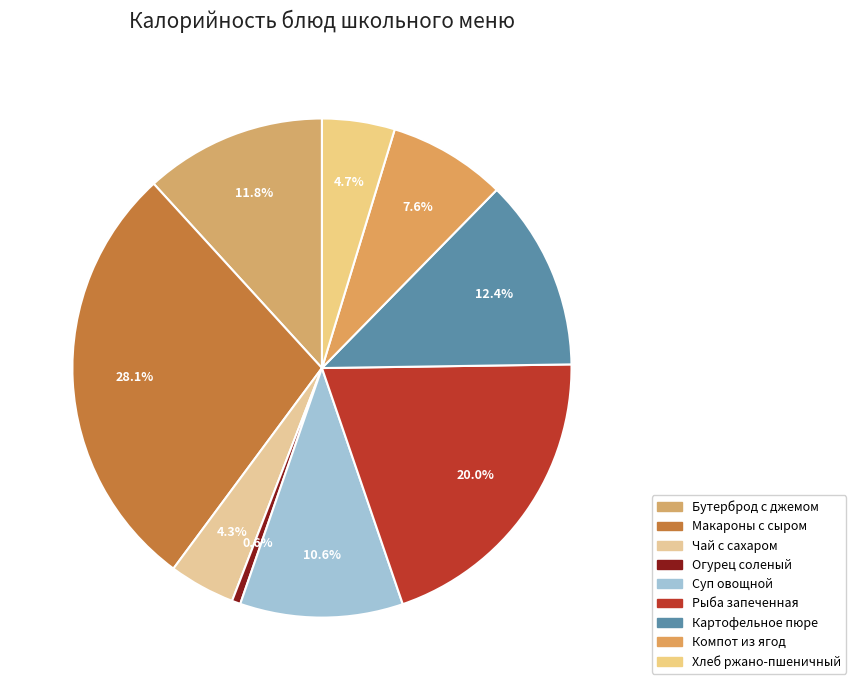

How many slices are in this pie chart?

9